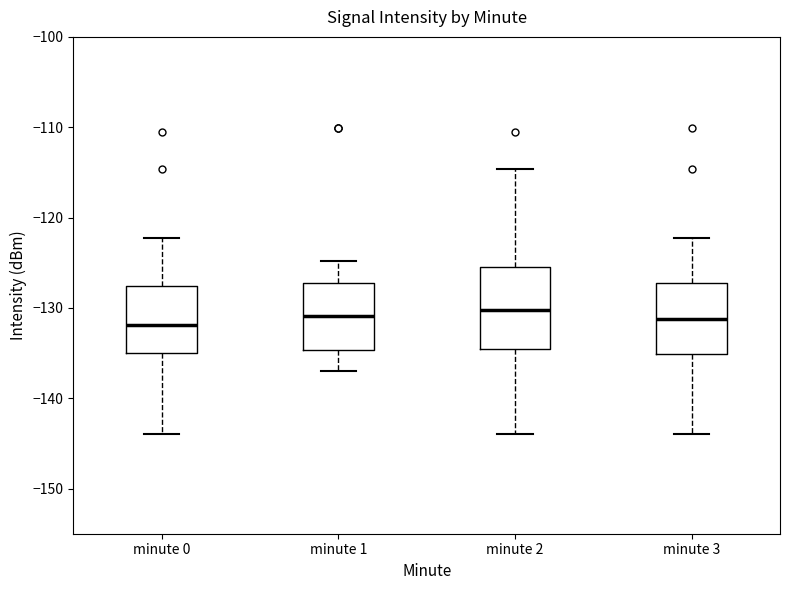

Comparing the boxes themselves (not the whiskers), which one is the tallest?

minute 2